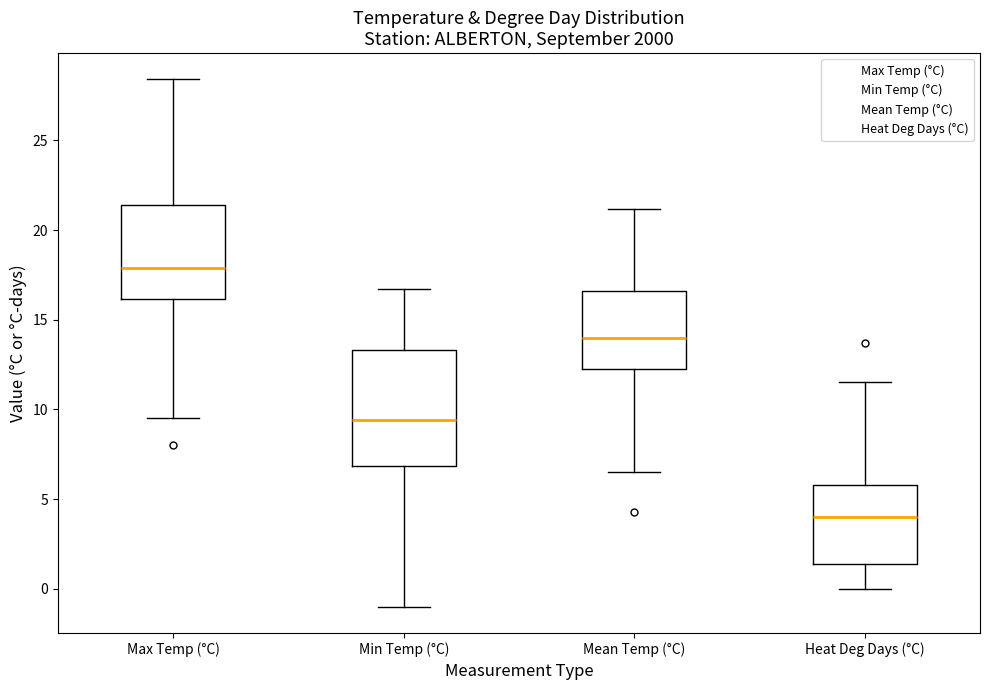

Reading left to right, transcribe this box plot: for each box, give where its median line is, the range the box spans, and where its two whiskers end, as read against the y-axis. The values are not printed on the chart, so give them approximately, as read against the axis.

Max Temp (°C): median 18.0, box 16.0 to 21.5, whiskers 9.5 to 28.5
Min Temp (°C): median 9.5, box 7.0 to 13.5, whiskers -1.0 to 16.5
Mean Temp (°C): median 14.0, box 12.0 to 16.5, whiskers 6.5 to 21.0
Heat Deg Days (°C): median 4.0, box 1.5 to 6.0, whiskers 0.0 to 11.5